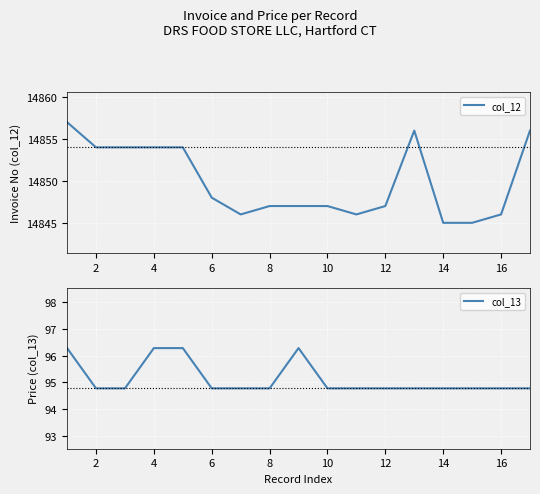

The value of col_13 at 10 is 94.8. True or false?

True